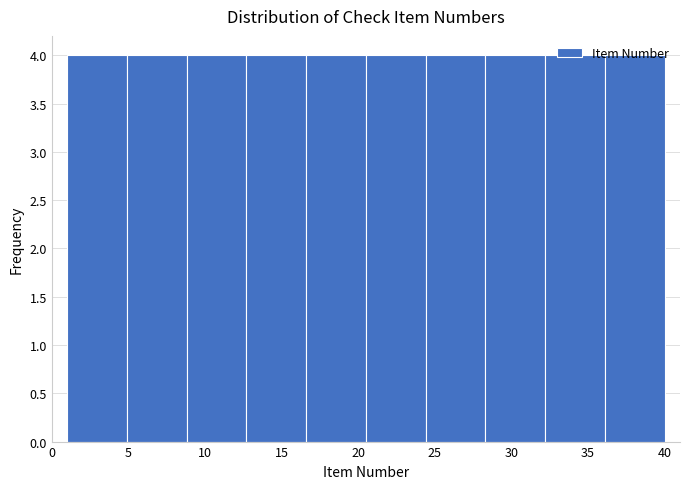

Reading left to right, transcribe this chart: for each bar, give the range it covers on the x-axis and its height. Neither the bar edges nor the heights are printed on the chart, so give them approximately, as read against the axes.

1.0 to 4.9: 4
4.9 to 8.8: 4
8.8 to 12.7: 4
12.7 to 16.6: 4
16.6 to 20.5: 4
20.5 to 24.4: 4
24.4 to 28.3: 4
28.3 to 32.2: 4
32.2 to 36.1: 4
36.1 to 40.0: 4